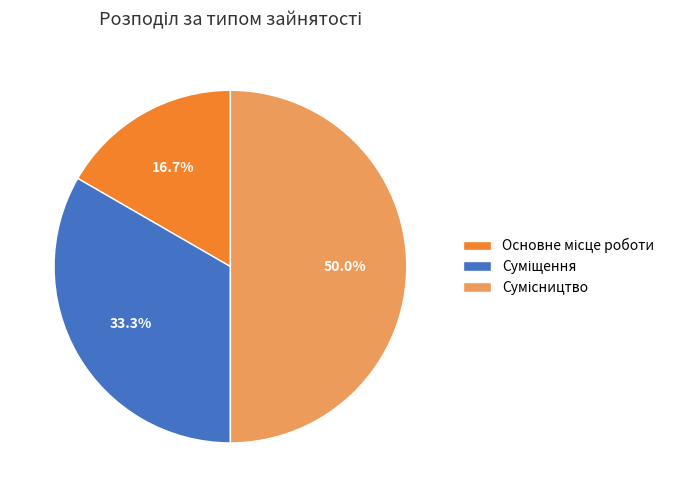

How many segments does this pie chart have?

3